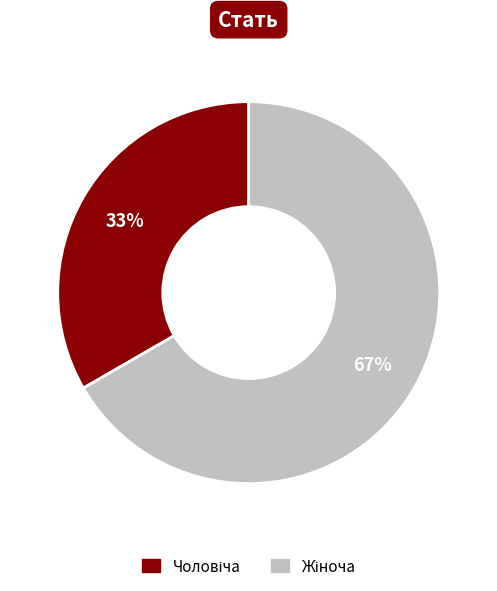

Count the number of slices in the pie.

2